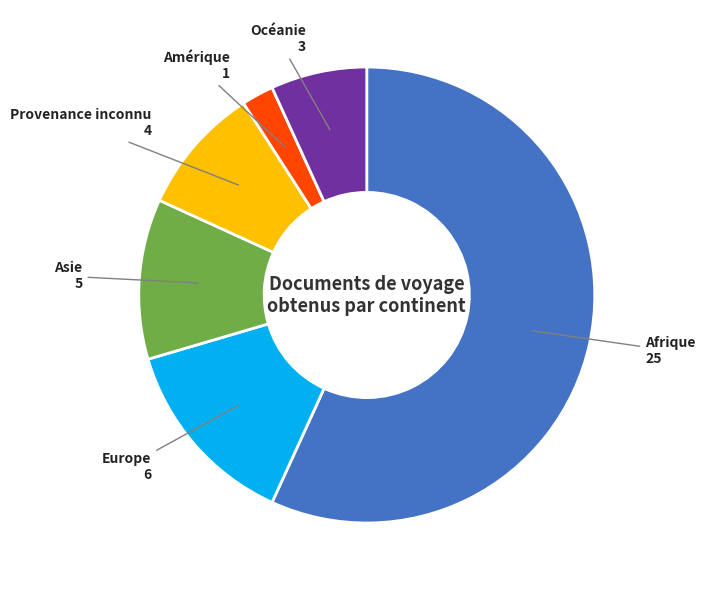

Rank the categories by value from highest to lowest.

Afrique, Europe, Asie, Provenance inconnu, Océanie, Amérique